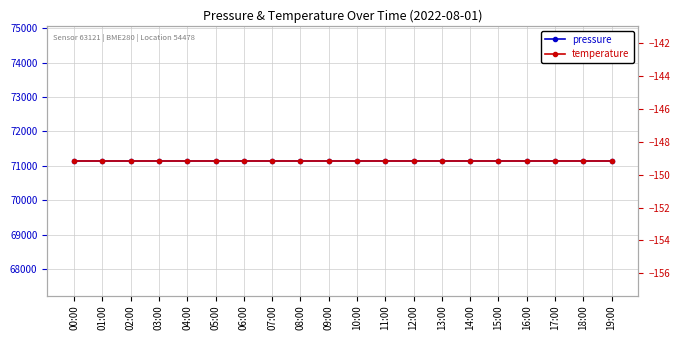

How many lines are shown in the chart?

2